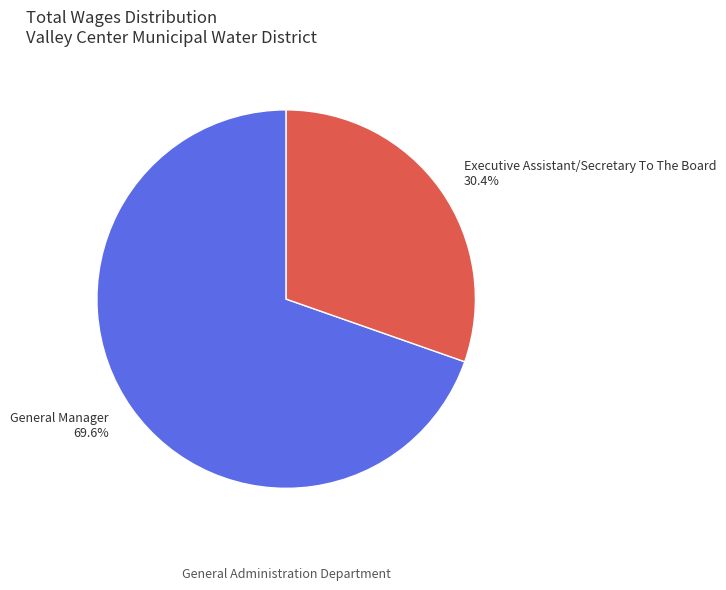

How many slices are in this pie chart?

2